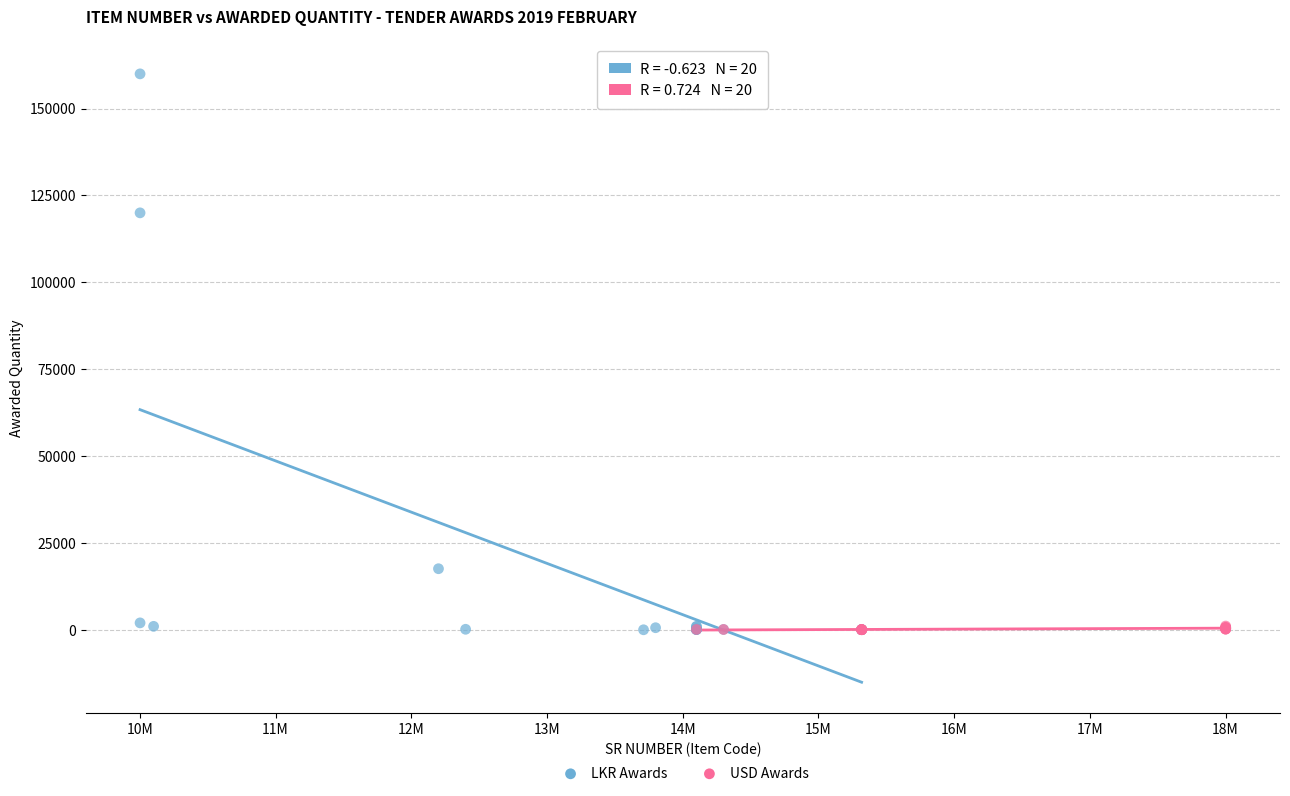

Which series has the largest Y range (max minus min)?

LKR Awards